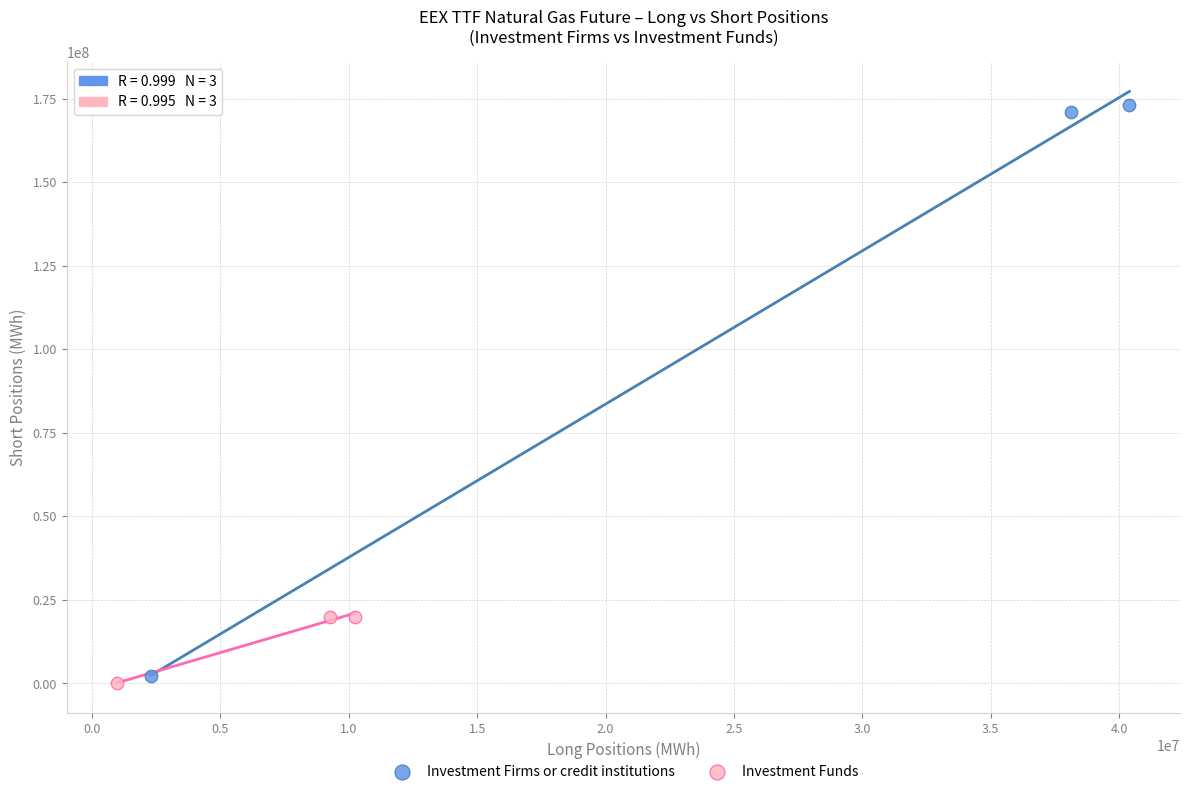

Which series reaches the maximum Y coordinate?

Investment Firms or credit institutions